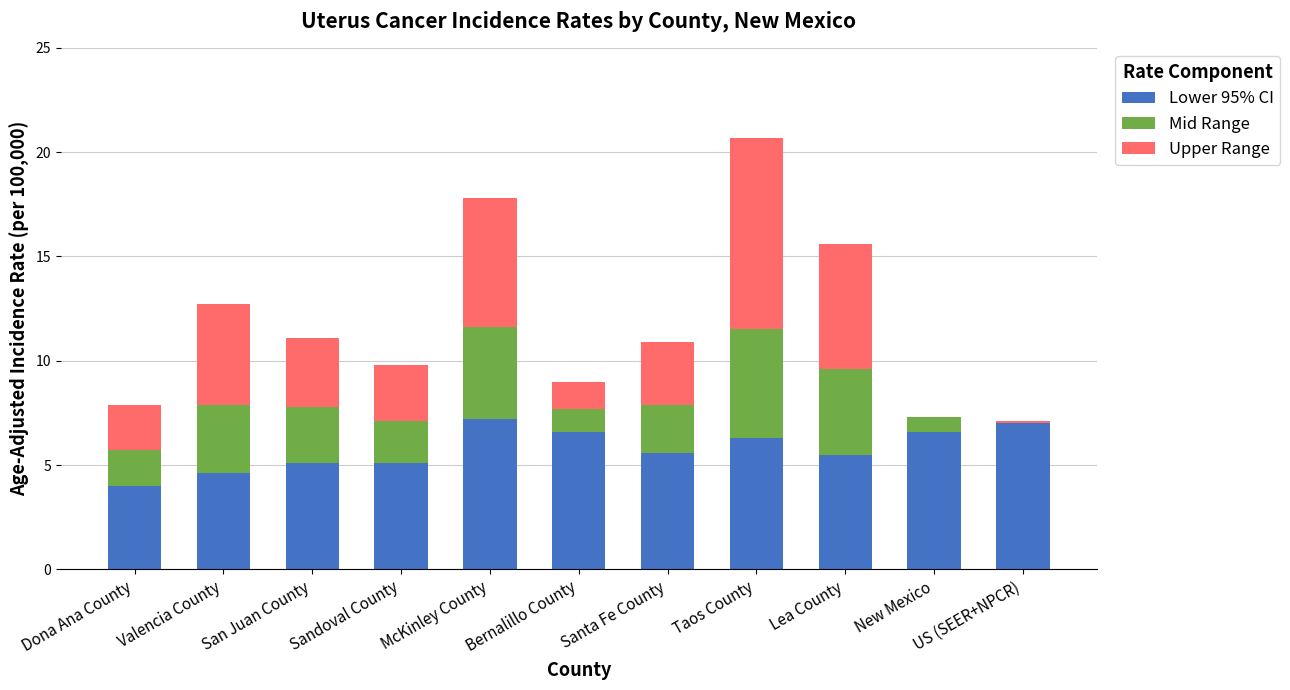

What is the maximum value for Lower 95% CI?

7.2